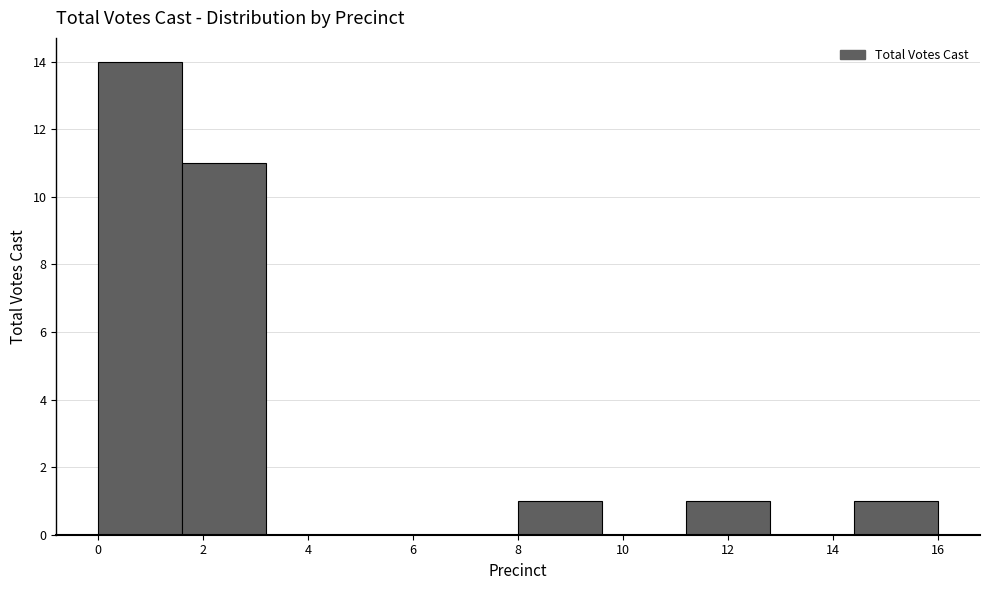

Reading left to right, list every bar in this chart as the range it spans on the x-axis followed by its height. The values are not printed on the chart, so give them approximately, as read against the axis.

0.0 to 1.6: 14
1.6 to 3.2: 11
3.2 to 4.8: 0
4.8 to 6.4: 0
6.4 to 8.0: 0
8.0 to 9.6: 1
9.6 to 11.2: 0
11.2 to 12.8: 1
12.8 to 14.4: 0
14.4 to 16.0: 1